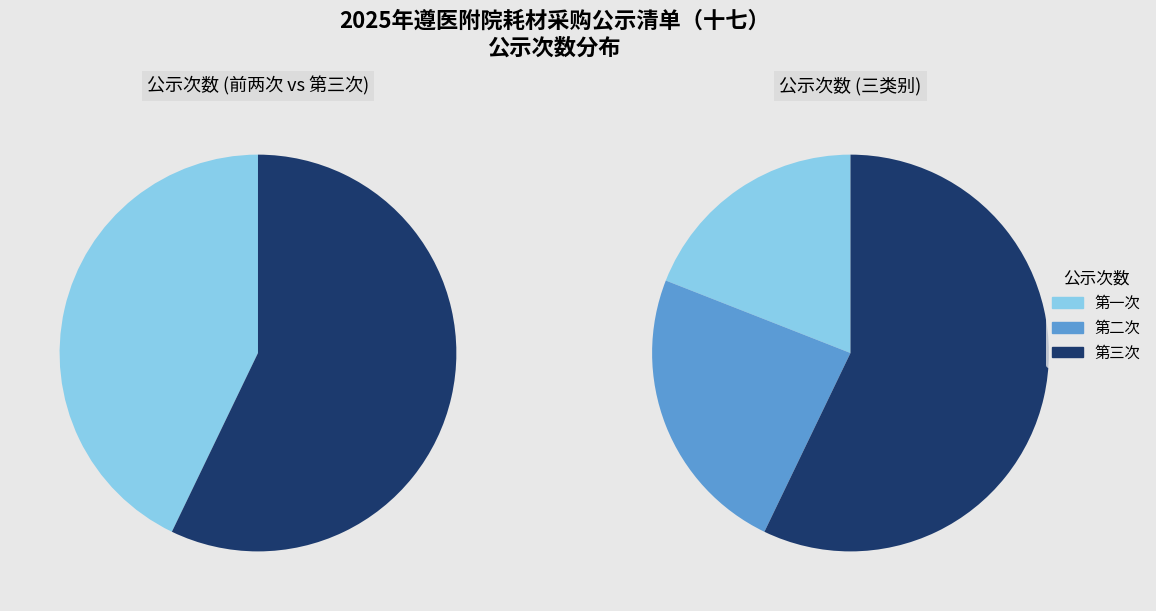

True or false: 第一次 accounts for 19% of the total.

True